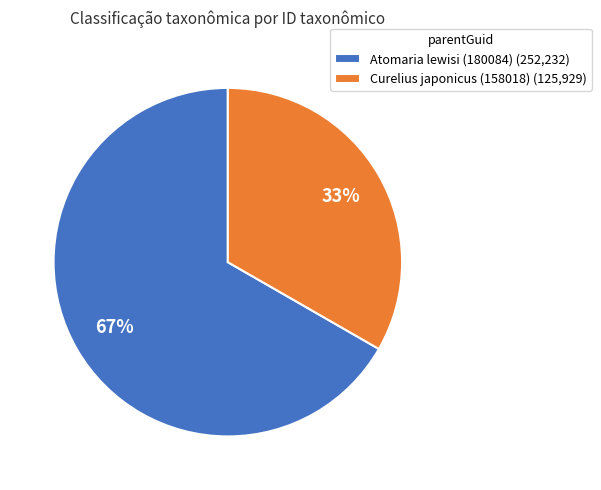

To the nearest percent, what percentage of the pie is Curelius japonicus (158018)?

33%